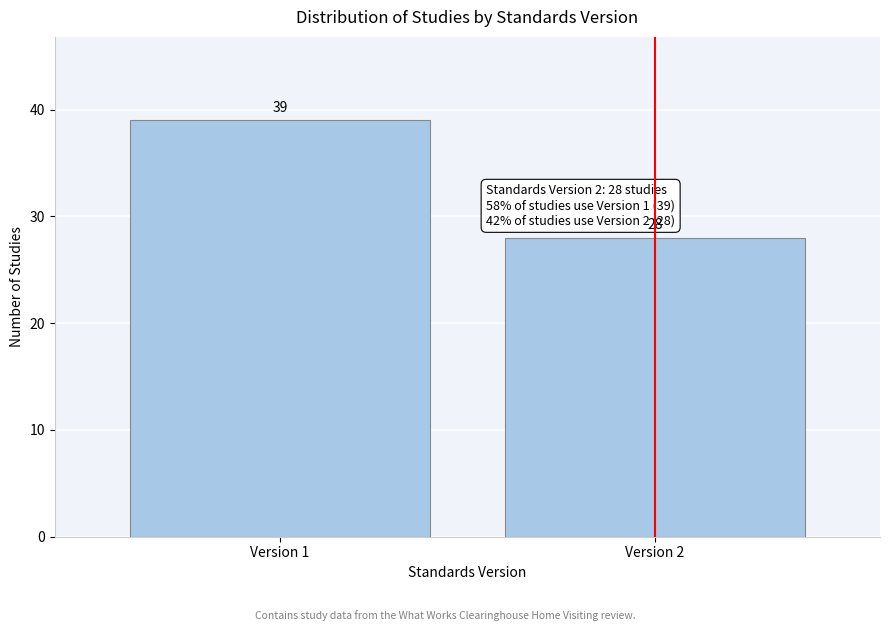

Reading left to right, list all the values displayed in this chart.

Version 1=39	Version 2=28